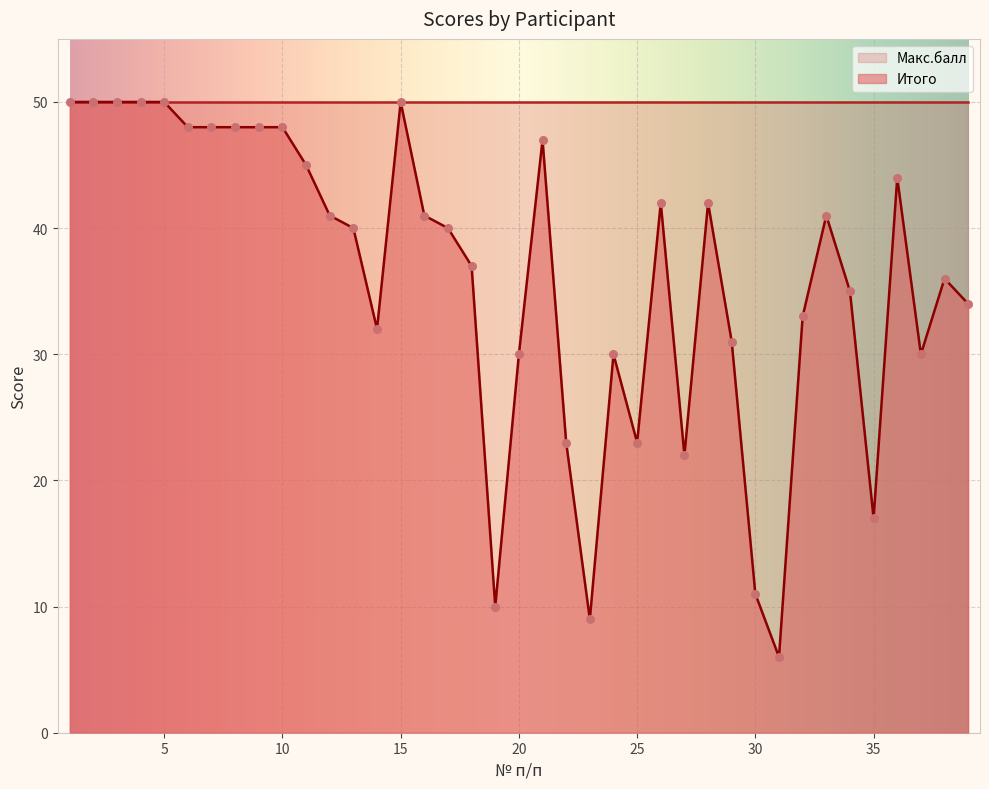

What is the ratio of the value at 1 to the value at 19?

5.0